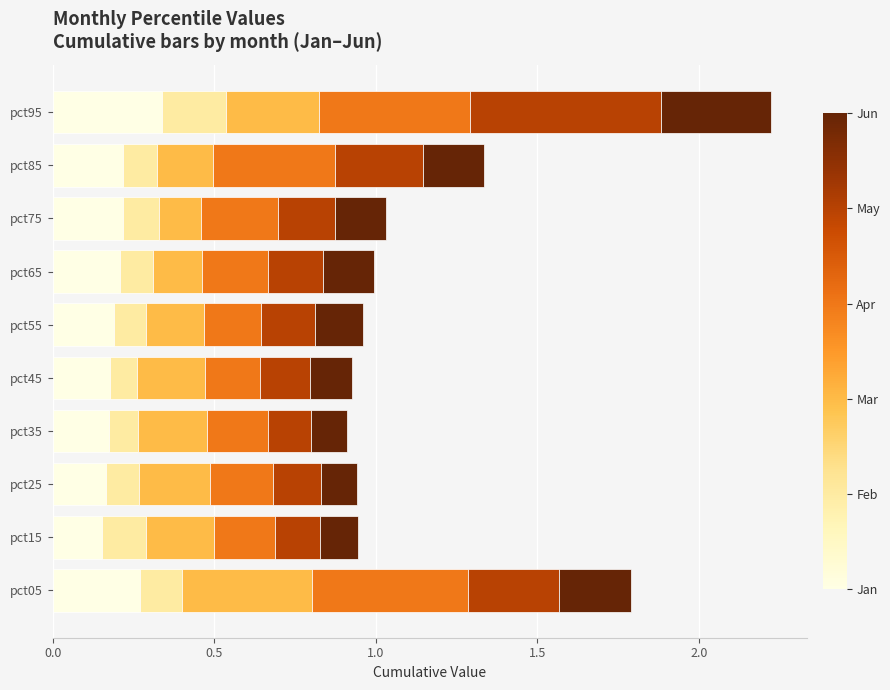

What is the total value across all series at pct55?

1.0